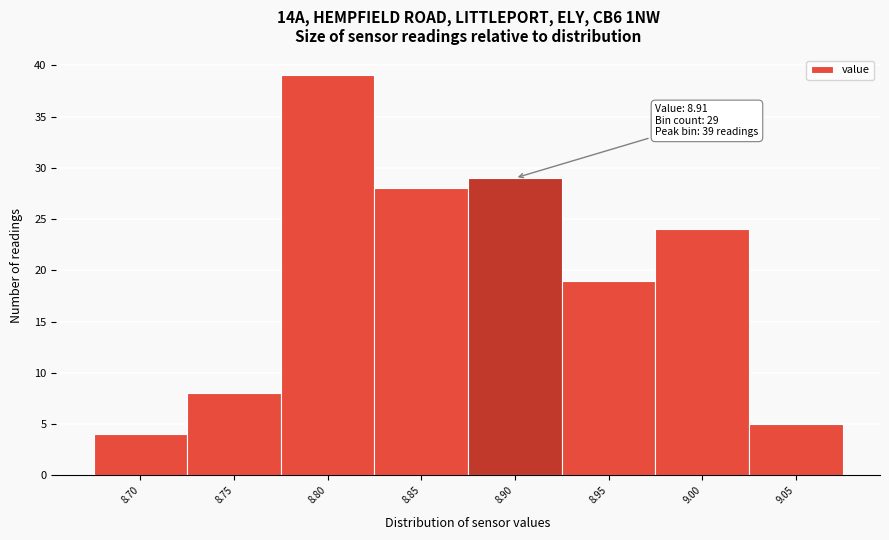

Reading left to right, list all the values displayed in this chart.

4	8	39	28	29	19	24	5